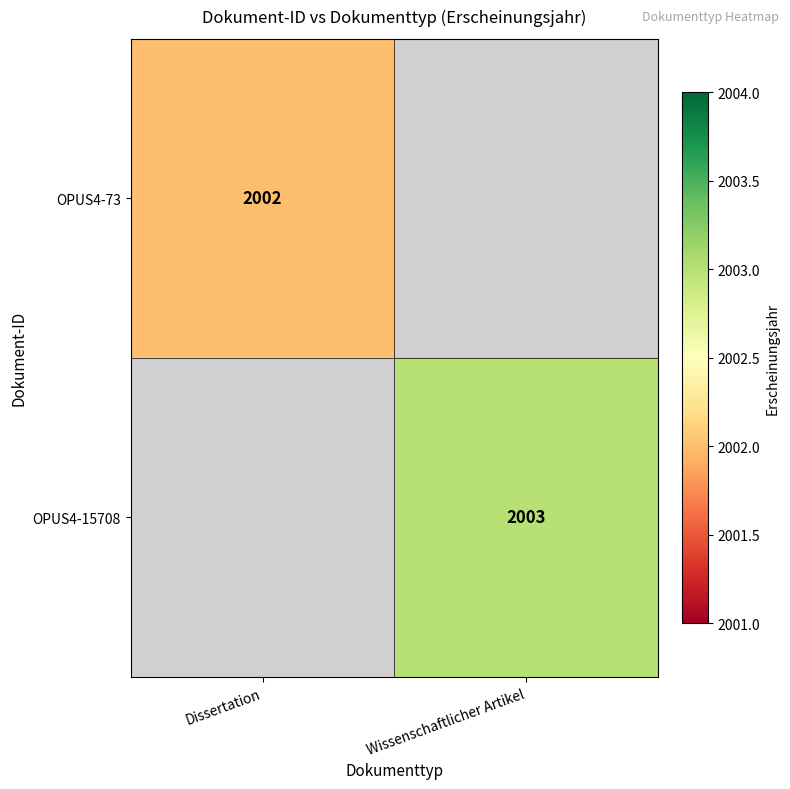

True or false: OPUS4-73 has a value of 2748 at Dissertation.

False